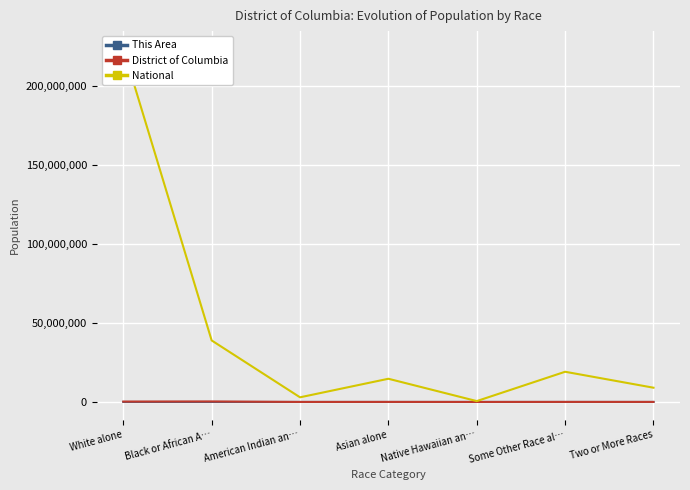

Which series changed the most between White alone and Black or African A…?

National